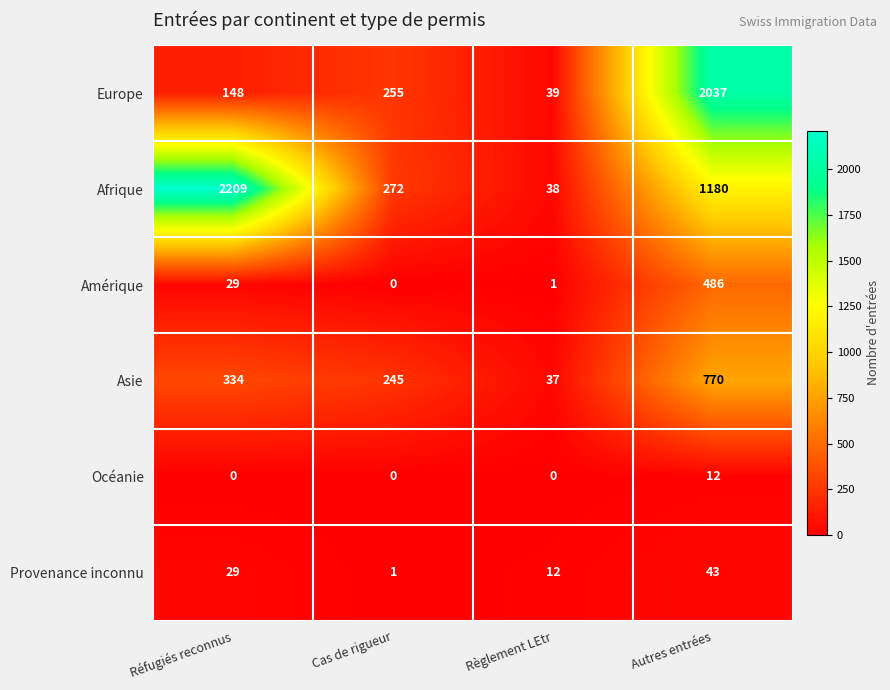

Which series has the largest total across all categories?

Afrique